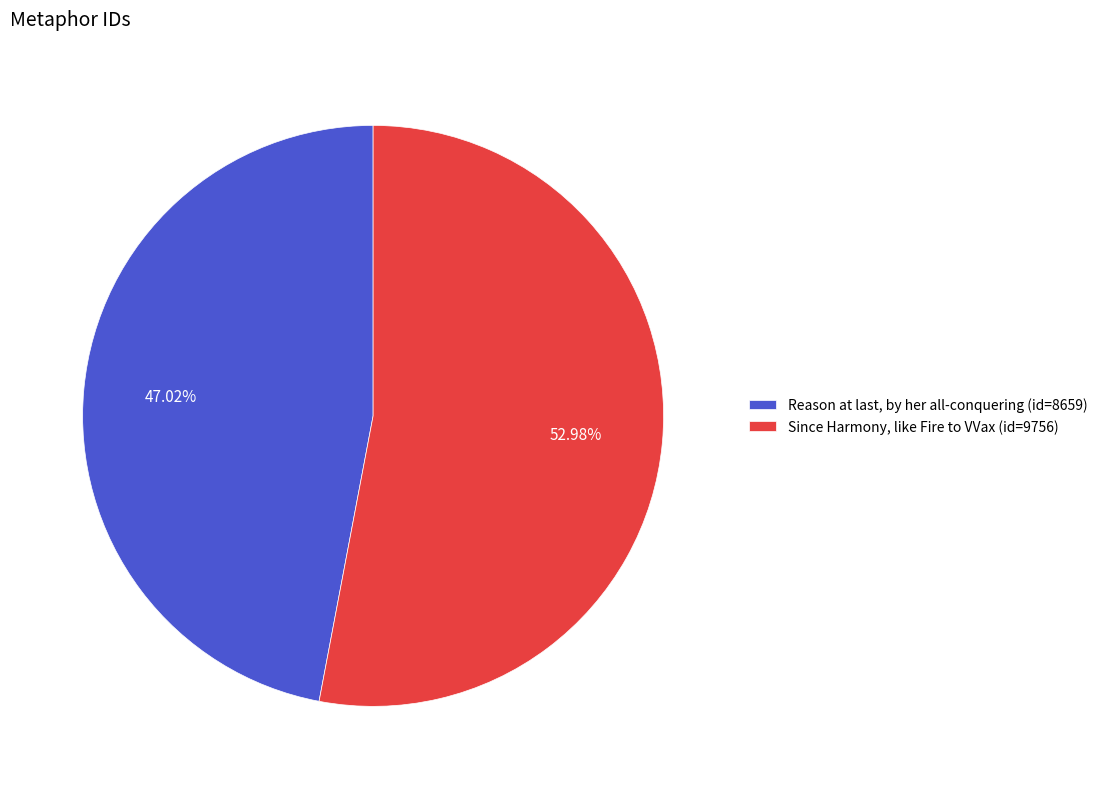

Which slice represents more than half of the pie?

Since Harmony, like Fire to VVax